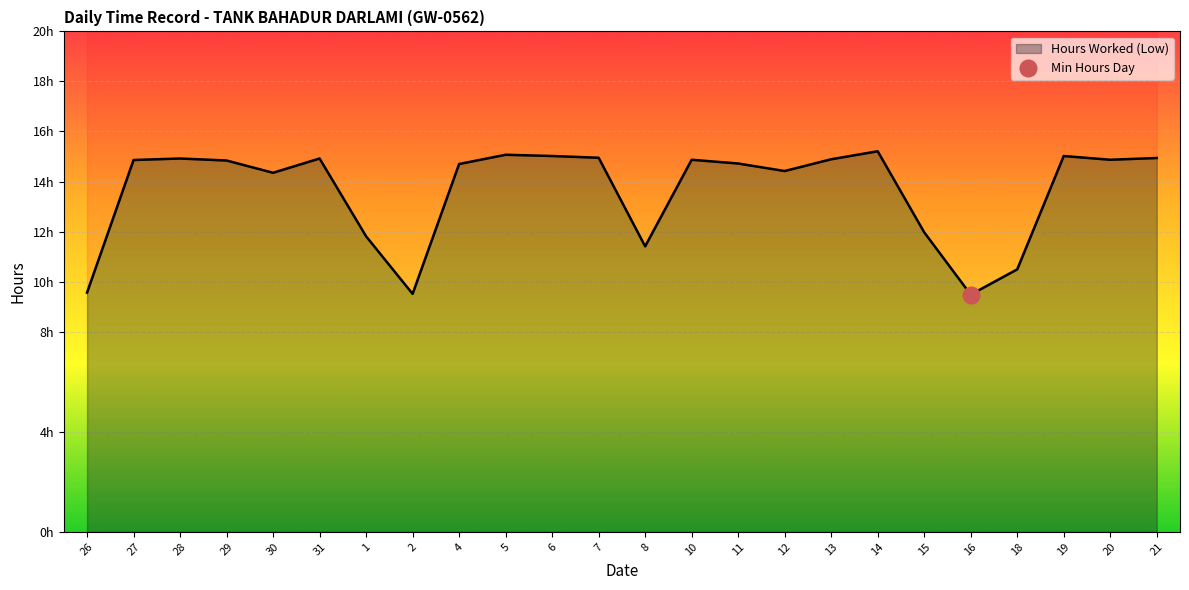

What is the difference between the maximum and minimum values?

5.7